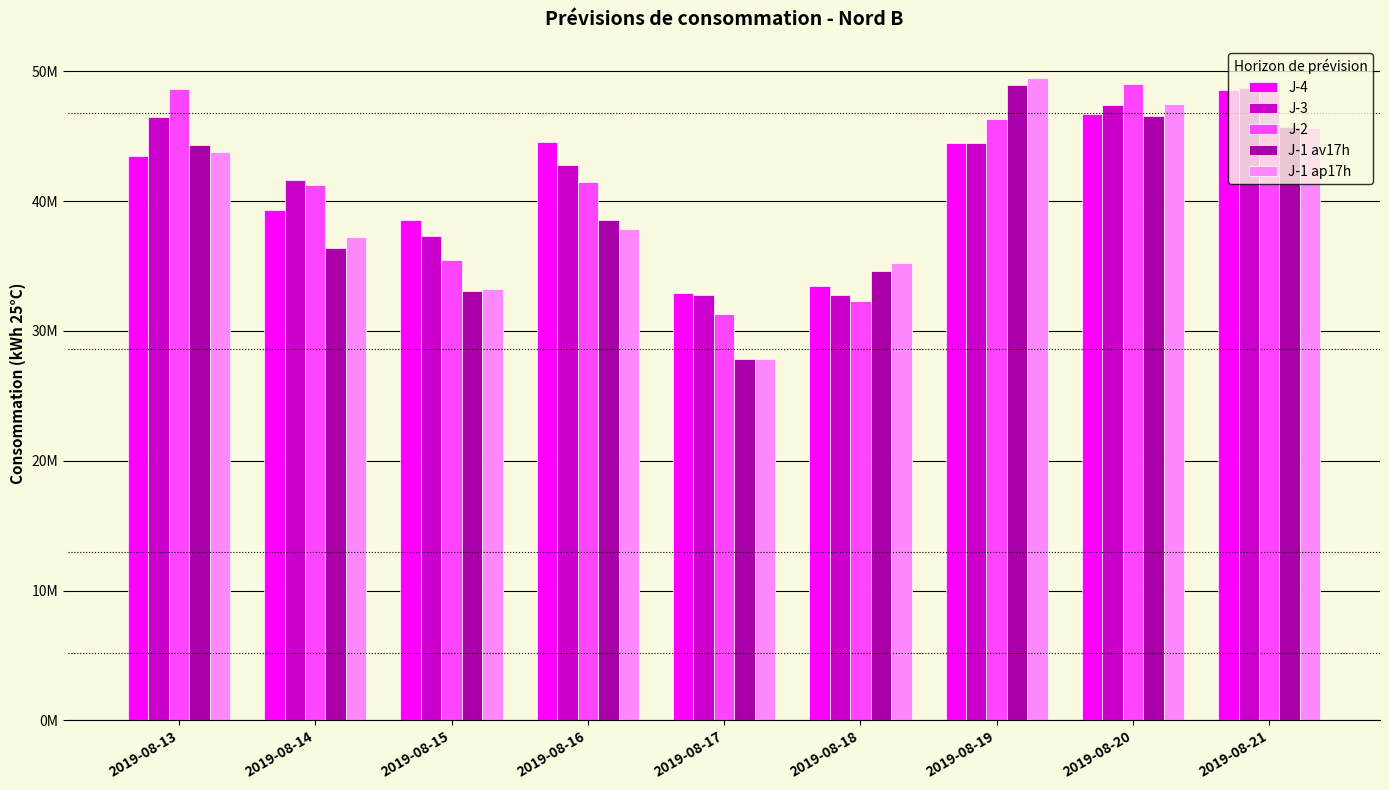

What is the spread (max minus min) of values at 2019-08-17?

5125289